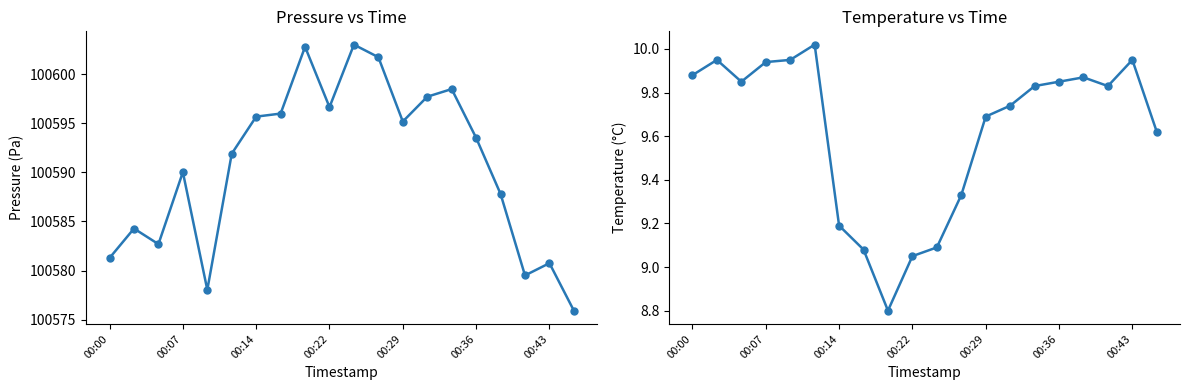

True or false: pressure and temperature cross at least once.

False